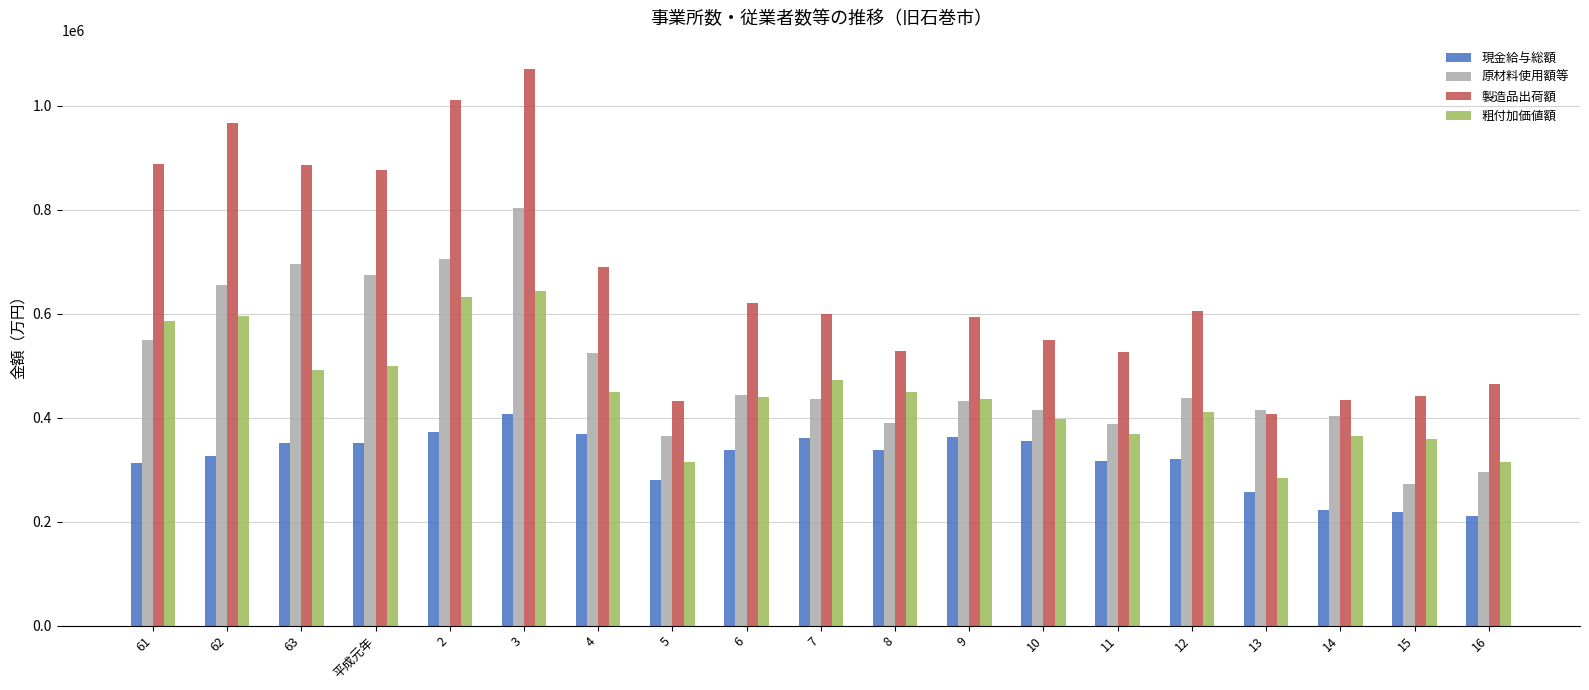

What is the difference between the highest and lowest values at 14?

211818